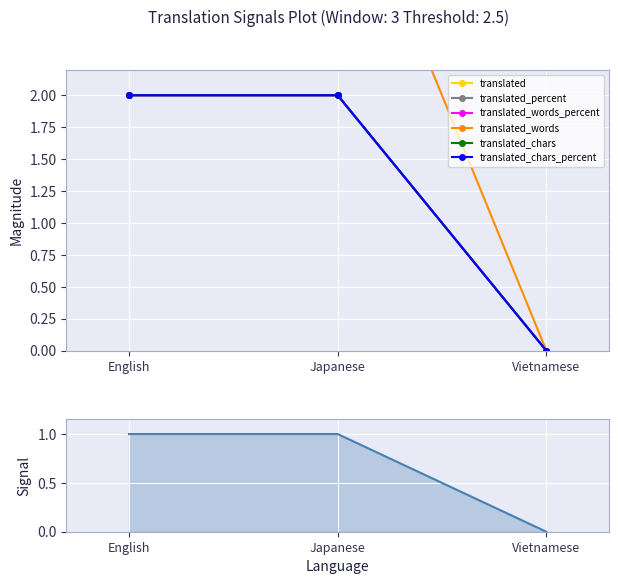

How many positive values does the translated_words_percent series have?

2